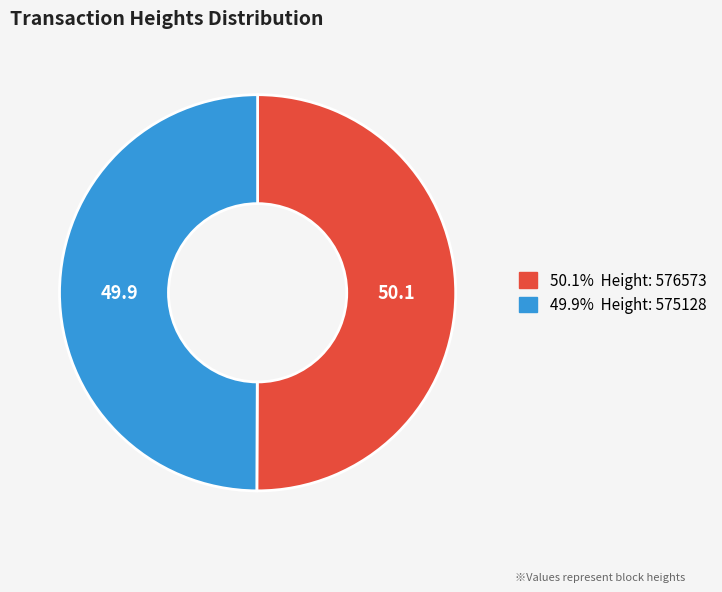

Which category accounts for the majority?

576573